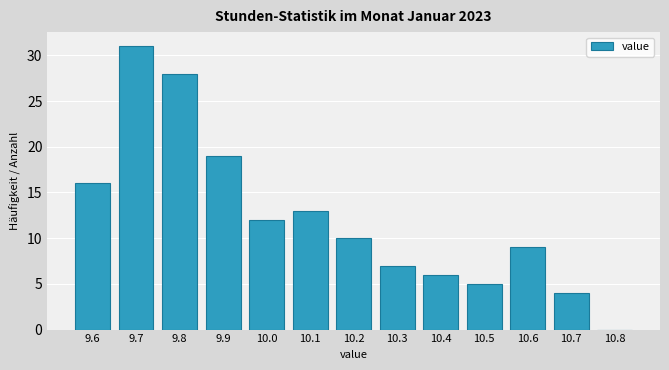

What is the height of the bar covering 9.95 to 10.05 on the x-axis? The values are not printed on the chart, so give them approximately, as read against the axis.

12